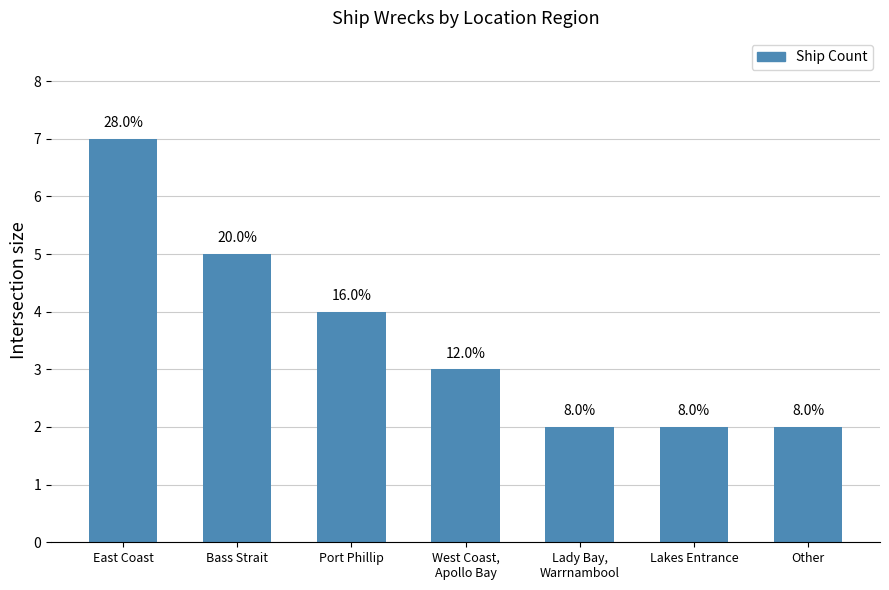

What is the difference between the maximum and minimum values?

5